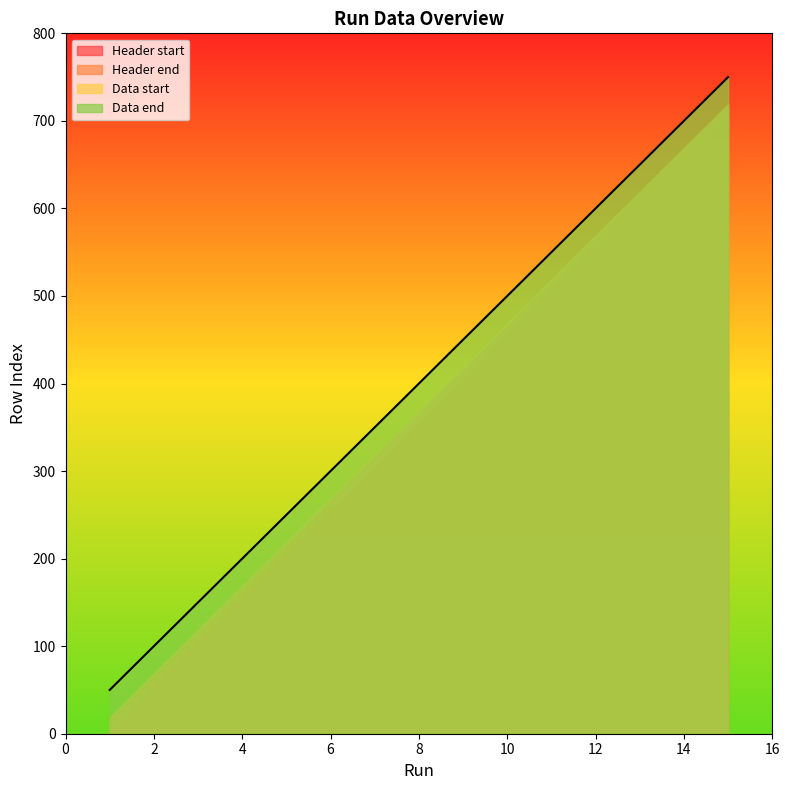

Rank the series at 3 from lowest to highest value.

Header start, Header end, Data start, Data end